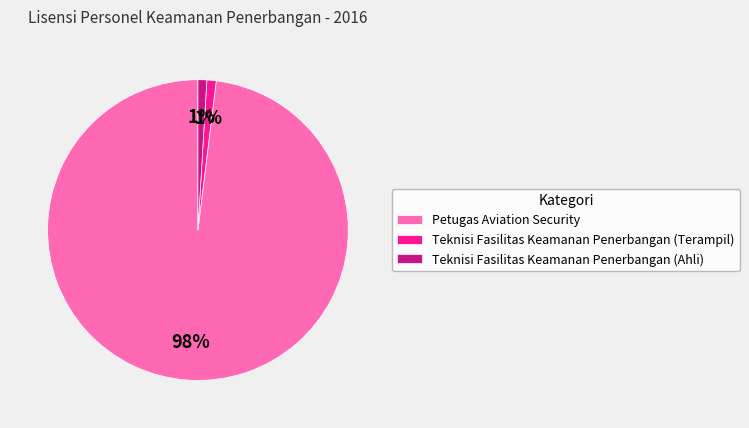

Is it true that Teknisi Fasilitas Keamanan Penerbangan (Terampil) is 1% of the pie?

True